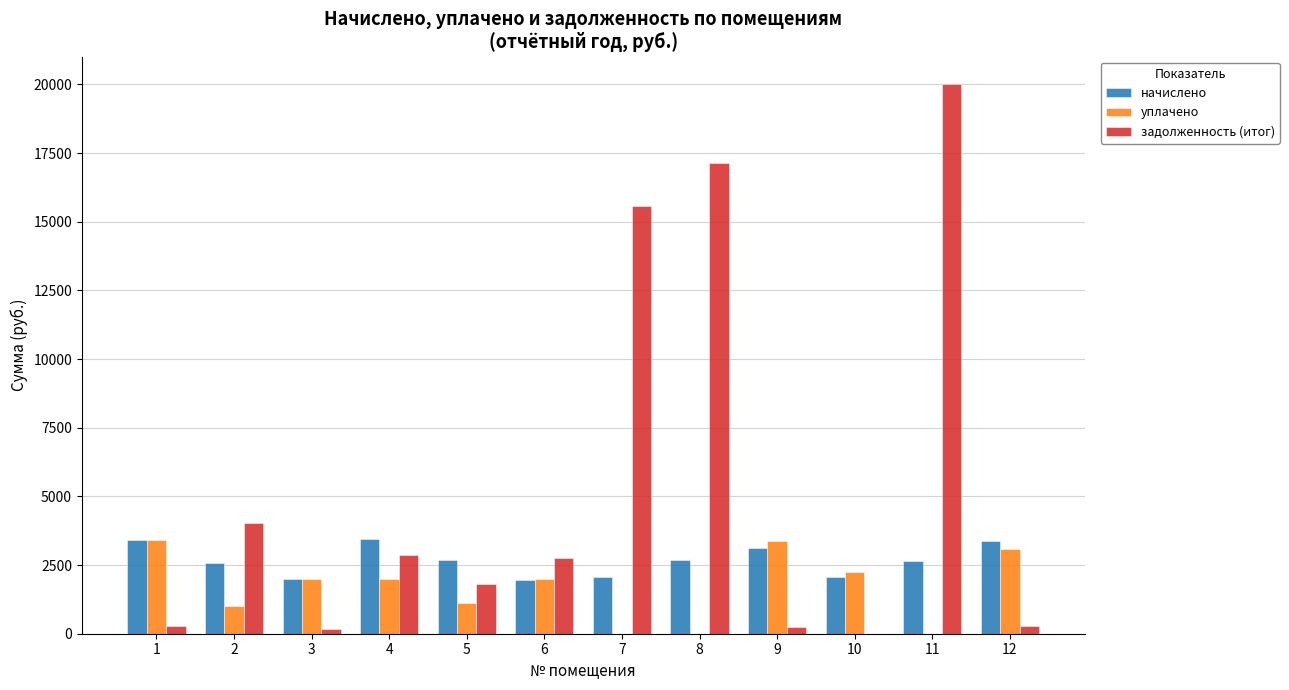

Are the bars horizontal?

No